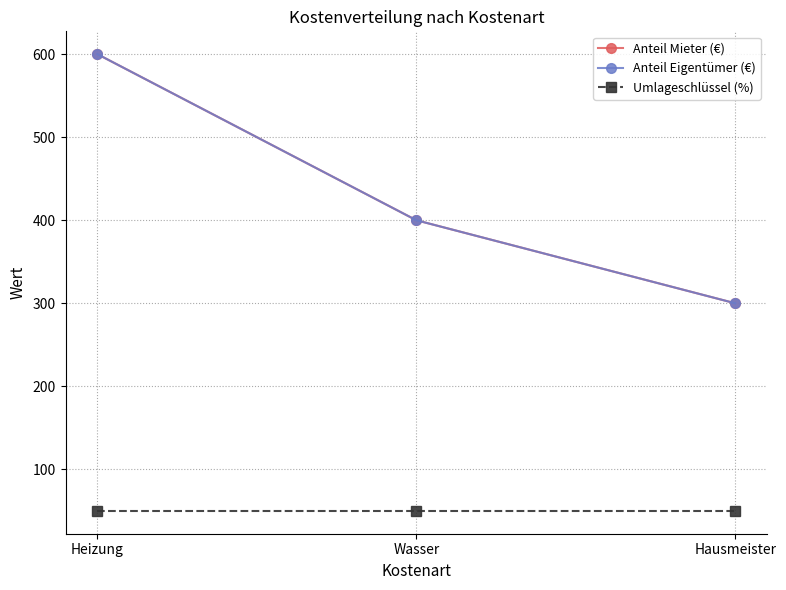

What position from the right is Hausmeister?

1